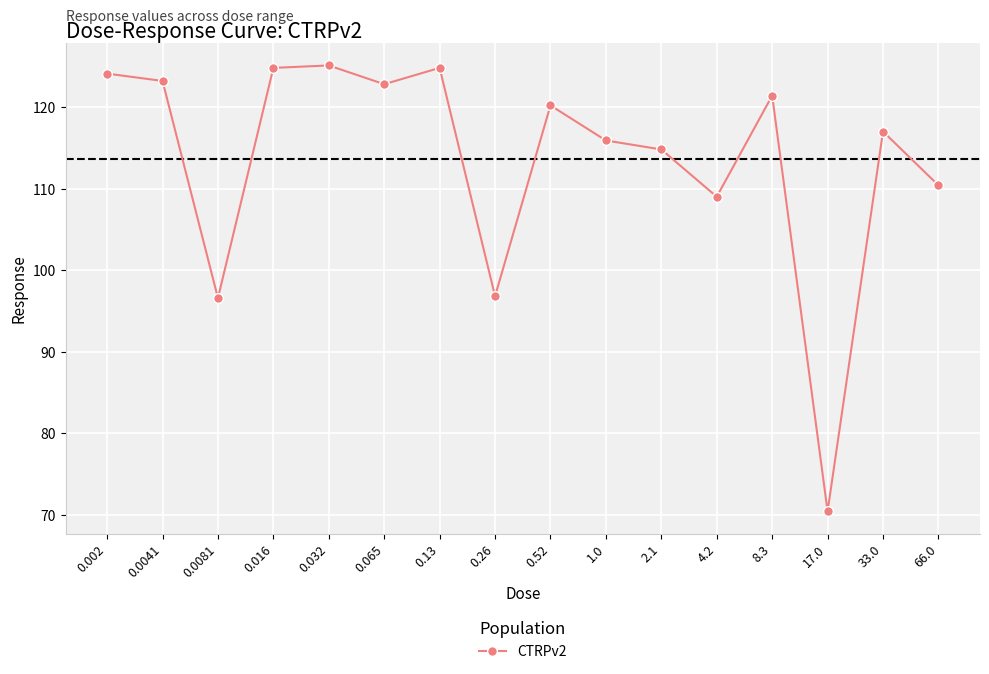

At which category does the data reach its first local valley?

0.0081